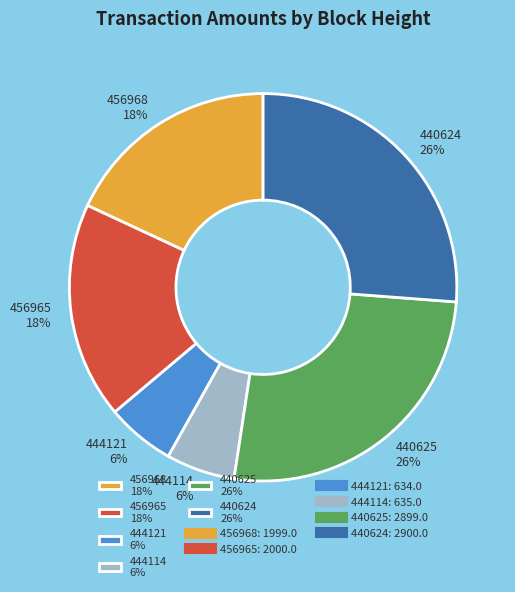

To the nearest percent, what percentage of the pie is 440625?

26%